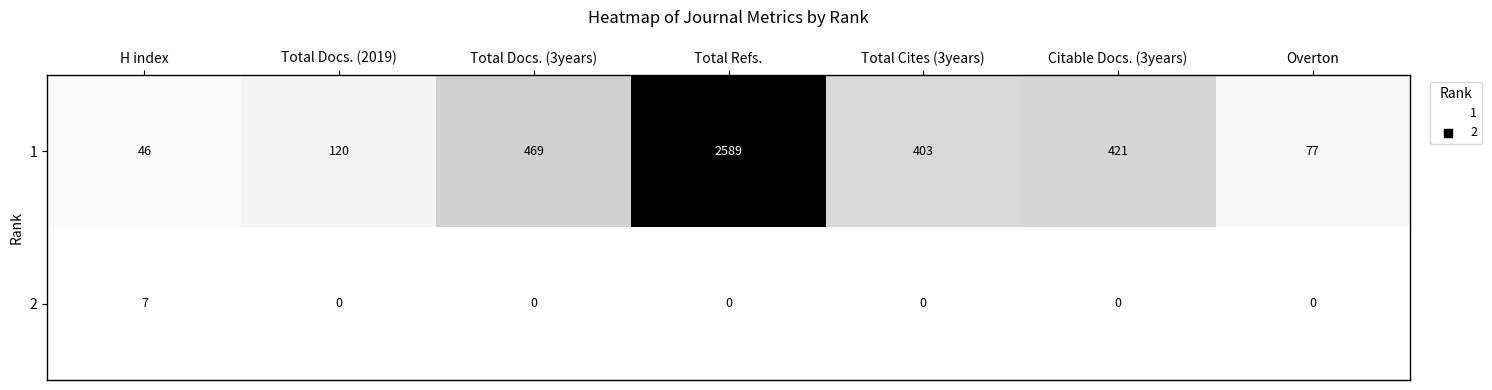

What is the greatest value displayed?

2589